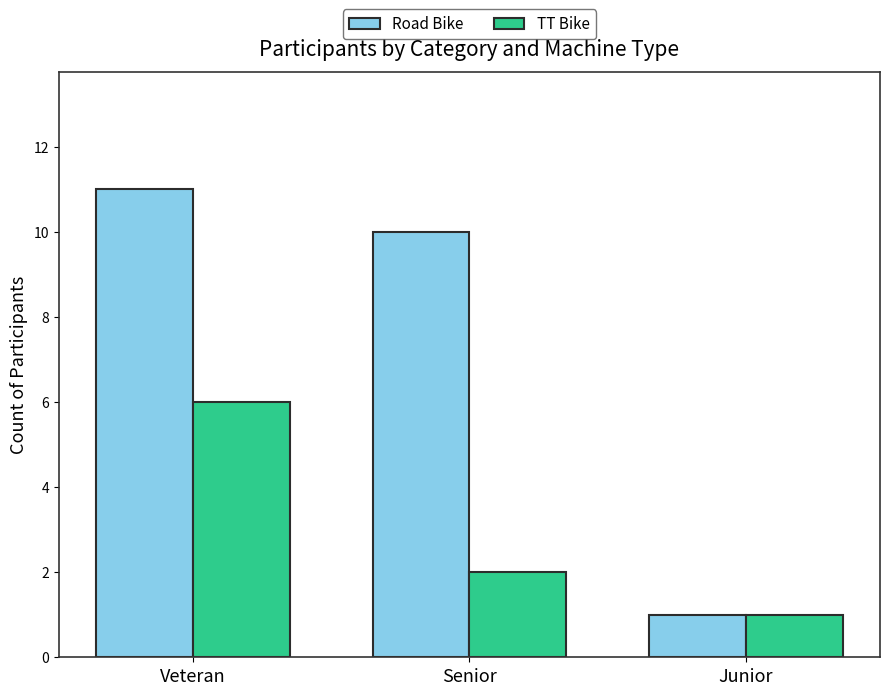

Is it true that TT Bike equals 2 at Senior?

True